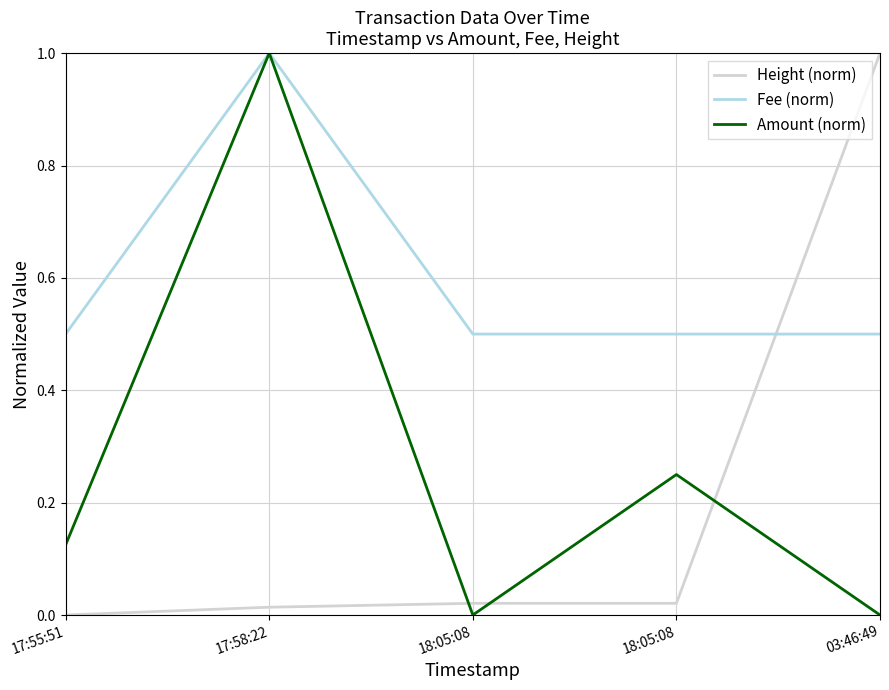

What is the sum of the Amount (norm) values at 17:55:51 and 18:05:08?

0.4